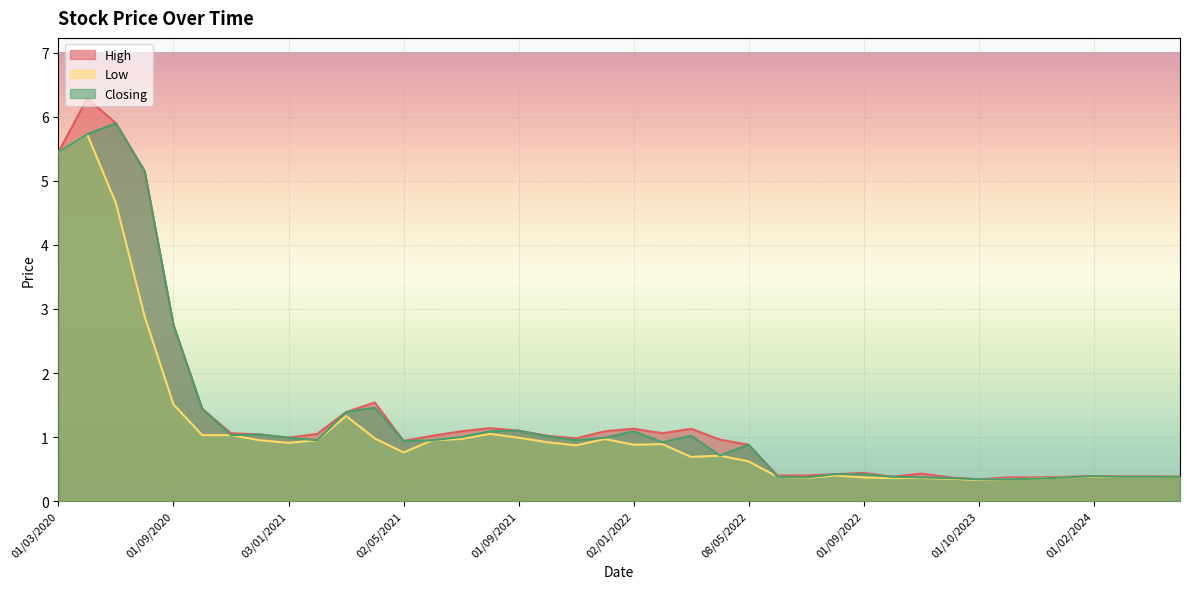

How many lines are shown in the chart?

3